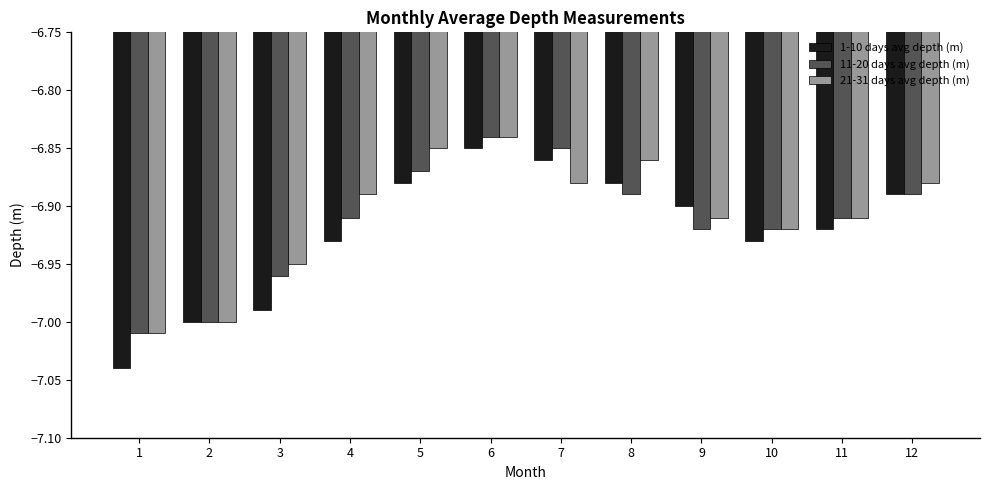

Where is 21-31 days avg depth (m) nearest to the value -6?

6